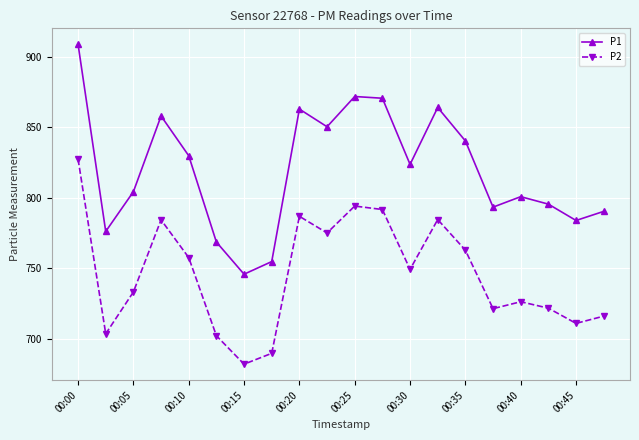

How many data points in P2 are above 749?

10